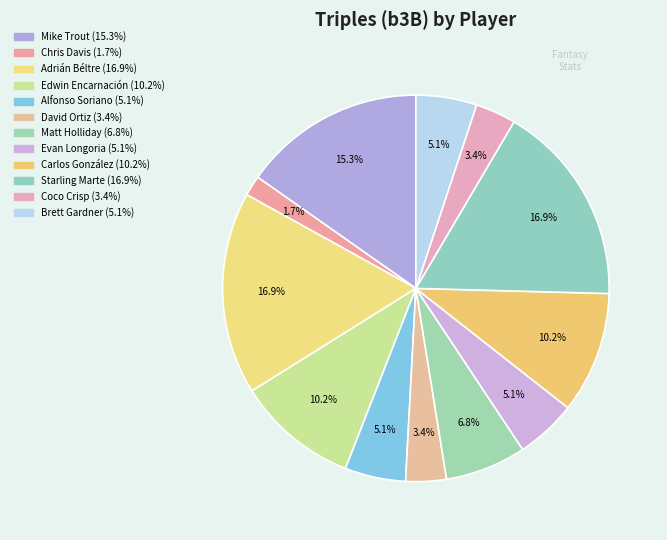

What percentage is the David Ortiz slice, to the nearest percent?

3%